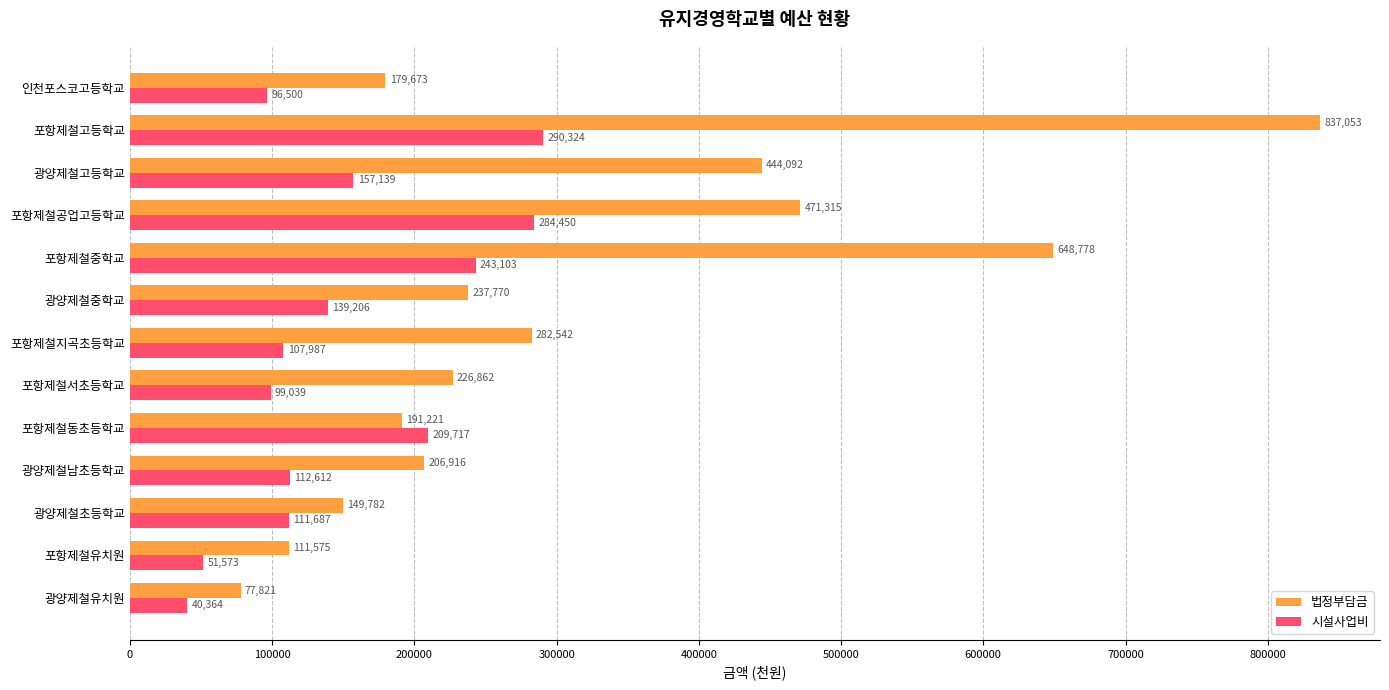

What is the difference between the second highest and minimum values in the 법정부담금 series?

570957